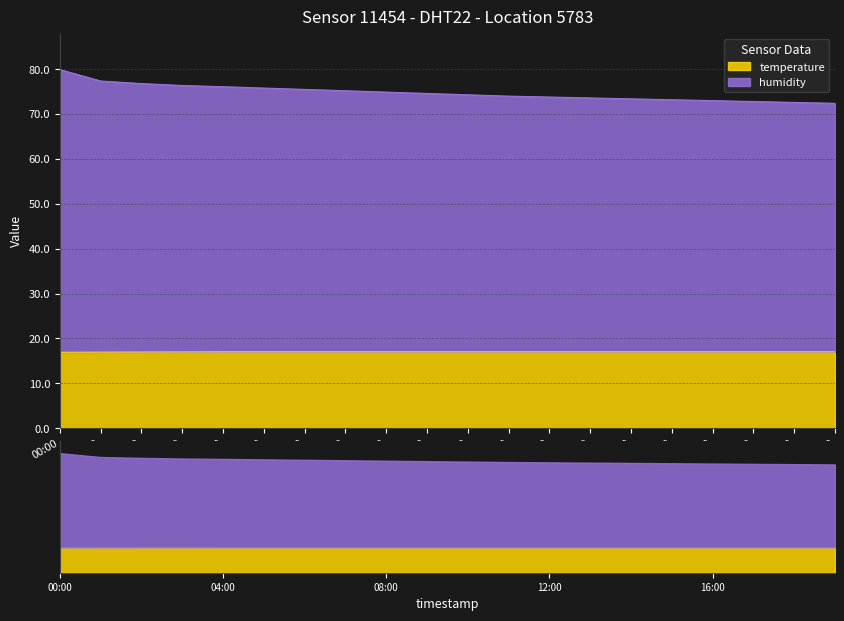

What is the sum of the humidity values at 04:00 and 17:00?

148.9